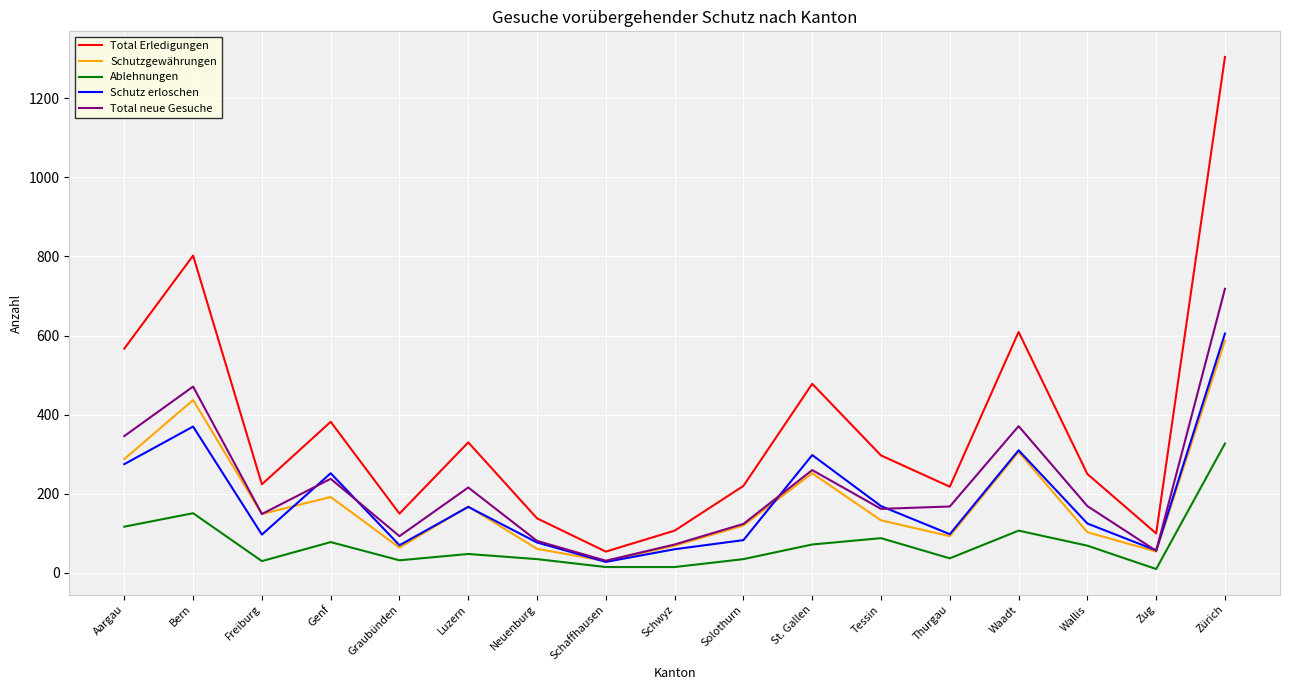

What is the difference between the highest and lowest values at Zürich?

977